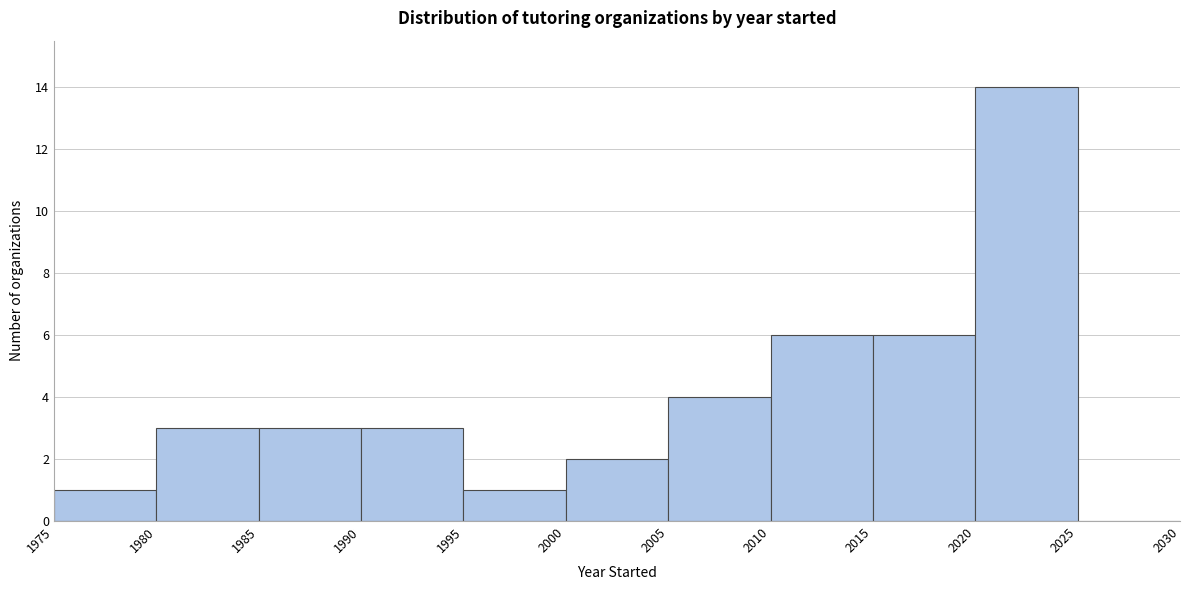

Which range on the x-axis has the tallest bar?

2020 to 2025